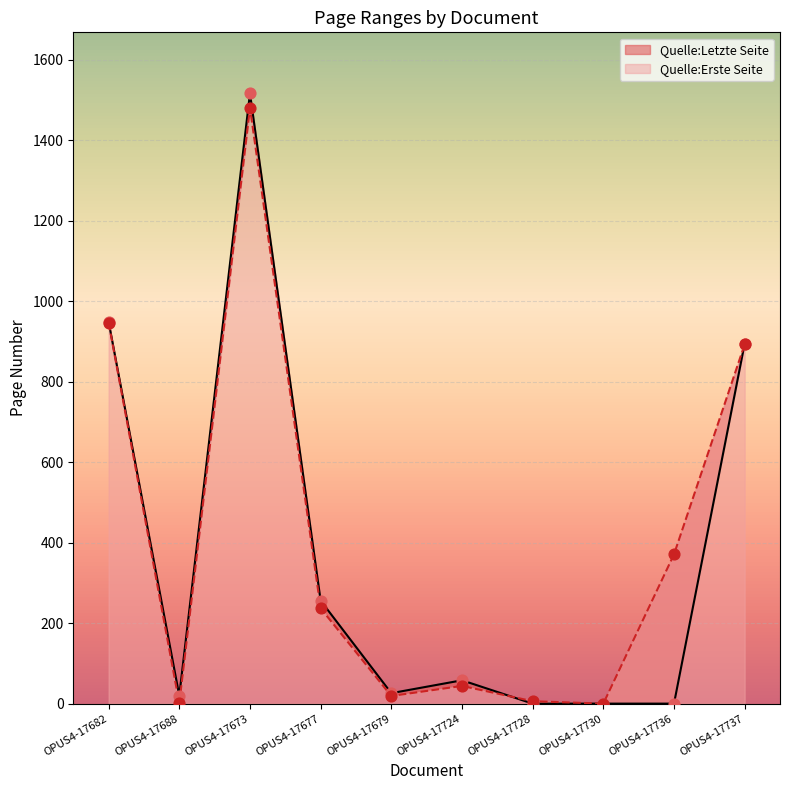

At how many categories does at least one series exceed 666?

3